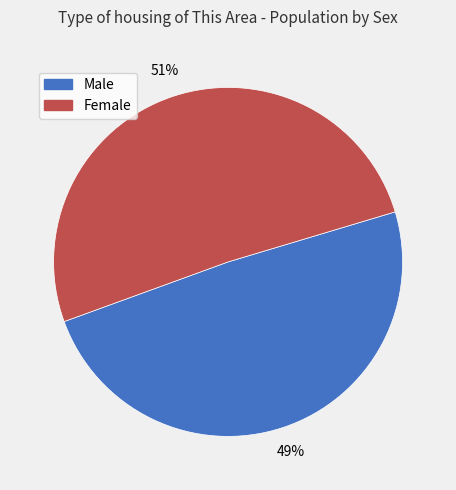

Which has a higher value, Female or Male?

Female